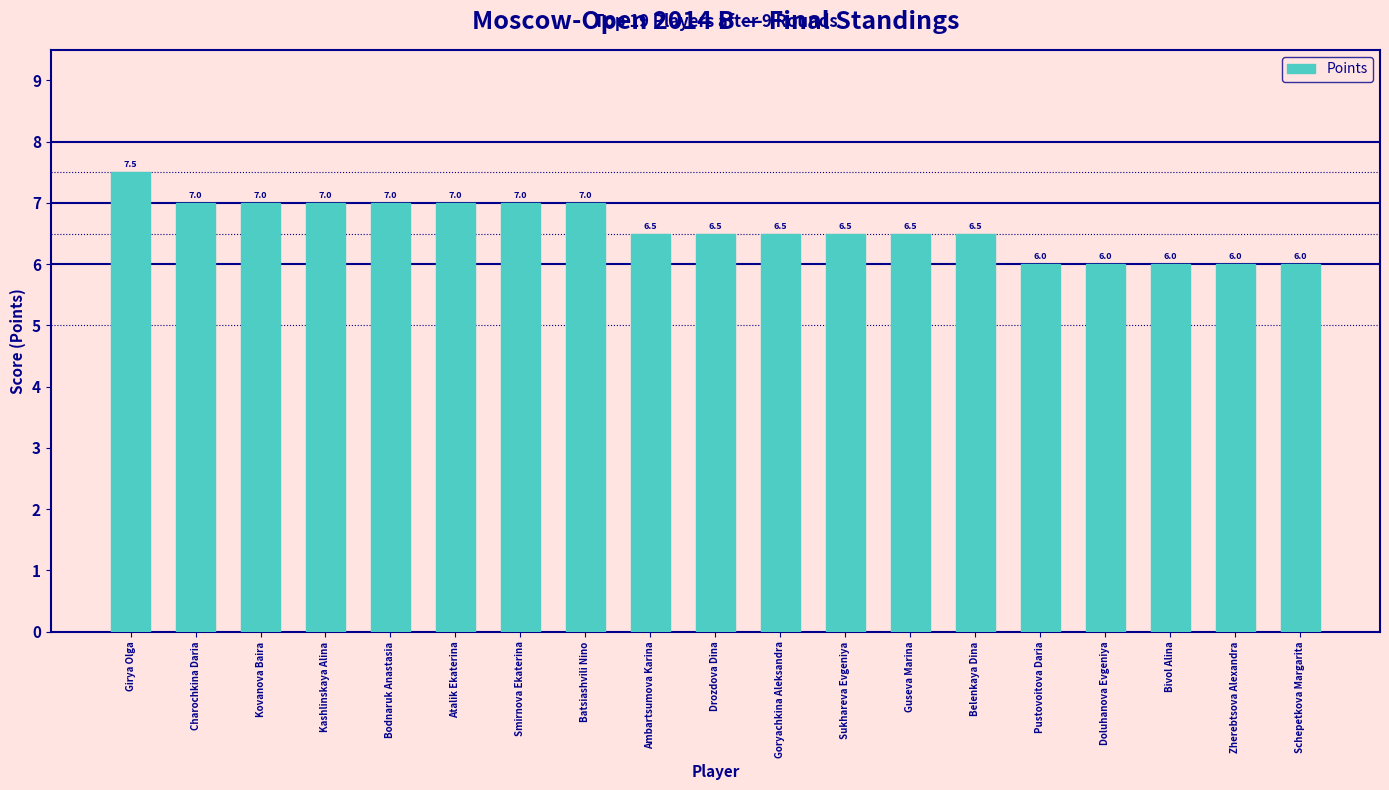

What is the sum of the values at Sukhareva Evgeniya and Goryachkina Aleksandra?

13.0